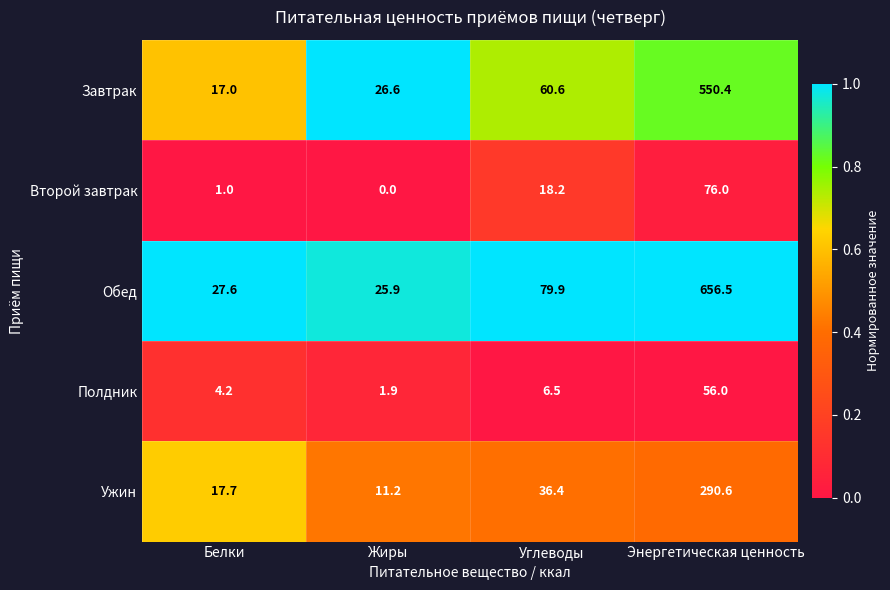

Count the number of categories in the chart.

4